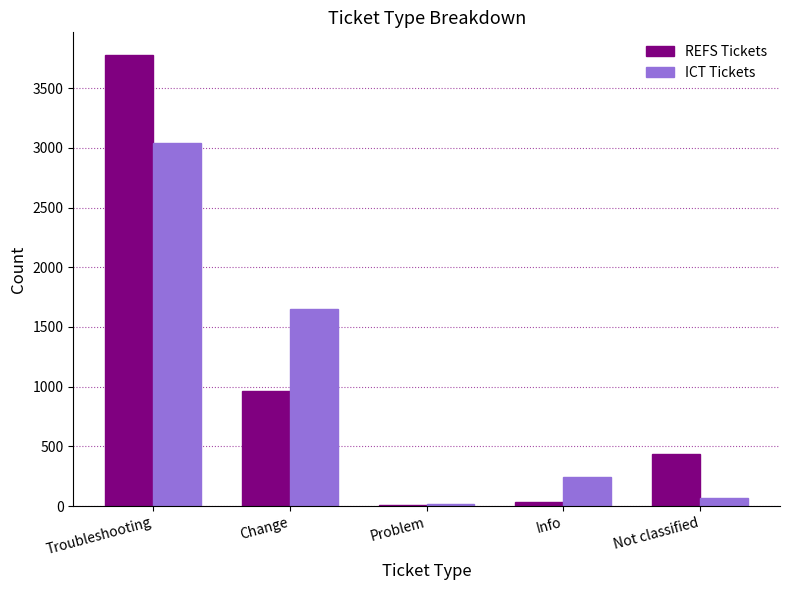

Which category has the highest value in the ICT Tickets series?

Troubleshooting